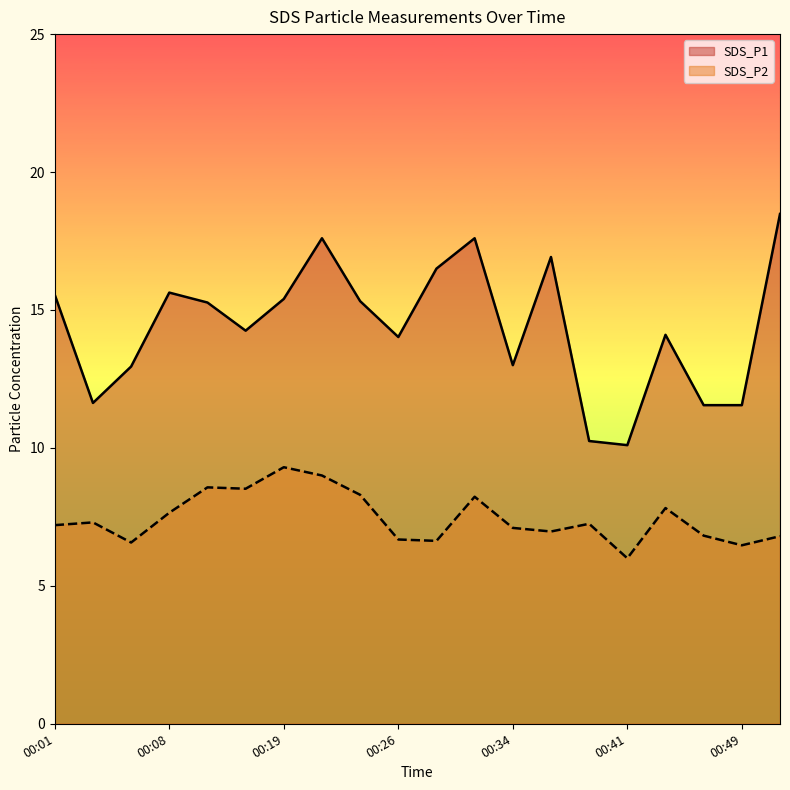

What is the value of the SDS_P2 point at the 17th from the left?

7.8